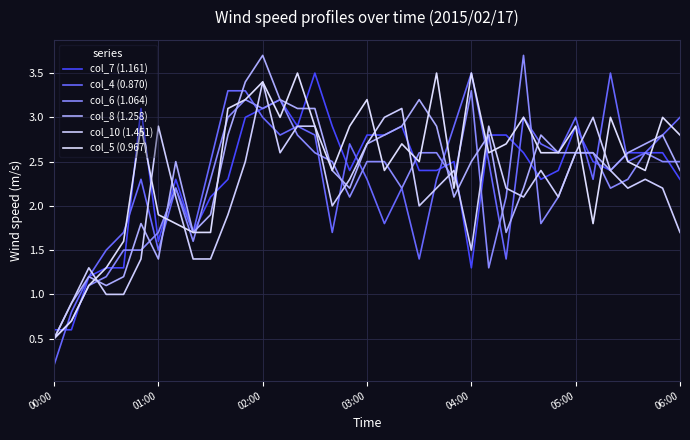

What is the average value of the col_5 (0.967) series?

2.5